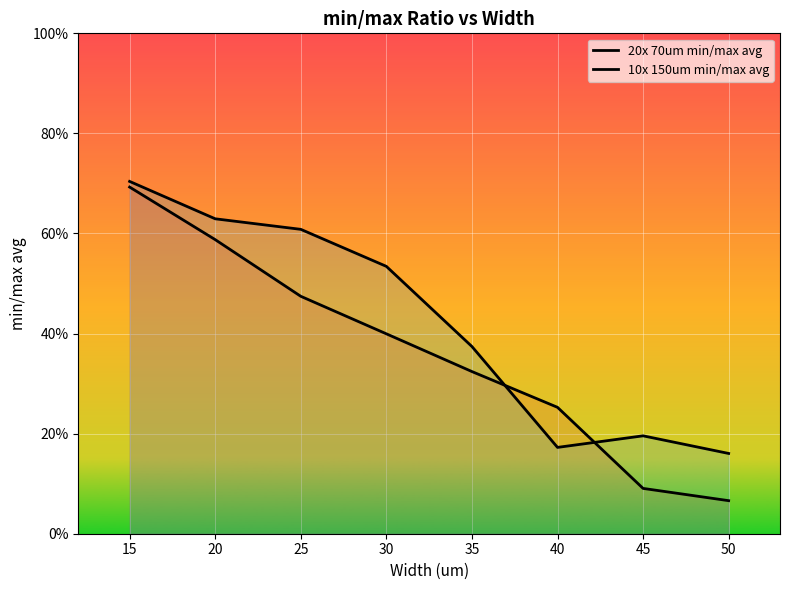

Reading left to right, transcribe all the data shown in this chart.

20x 70um min/max avg: 50=0.1	45=0.1	40=0.3	35=0.3	30=0.4	25=0.5	20=0.6	15=0.7
10x 150um min/max avg: 50=0.2	45=0.2	40=0.2	35=0.4	30=0.5	25=0.6	20=0.6	15=0.7